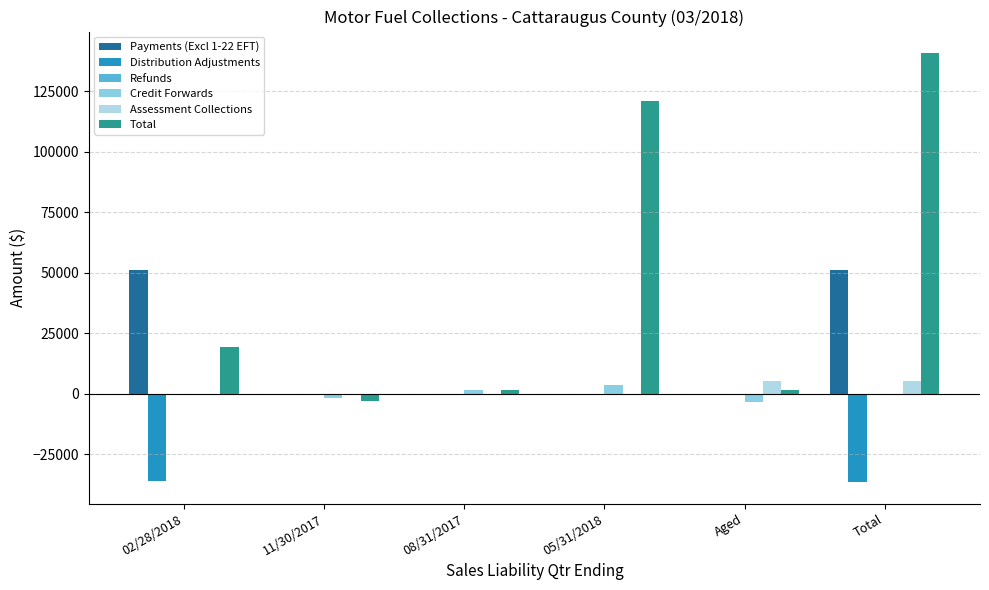

Does the chart contain stacked bars?

No